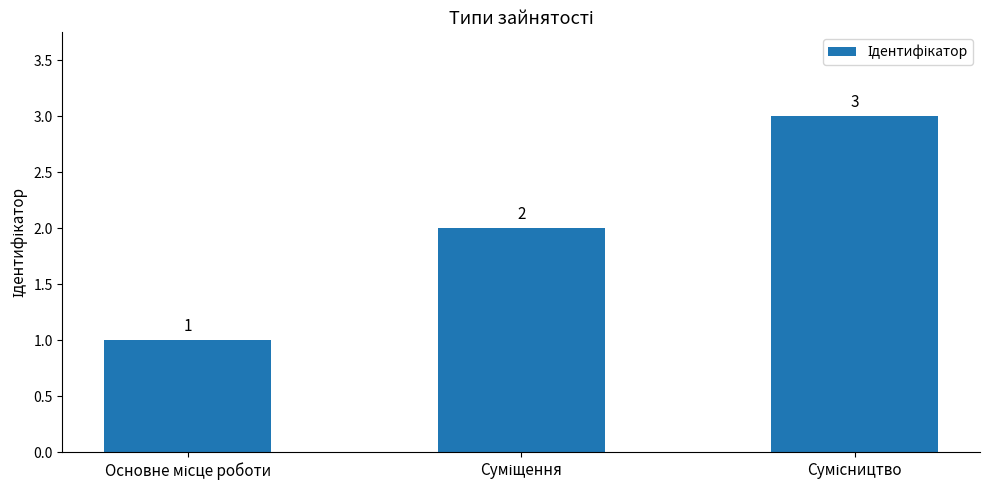

Count the values in the range 1 to 3.

3